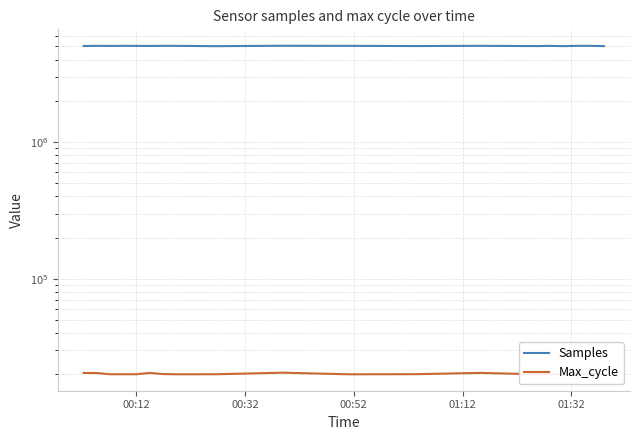

How many data points in Max_cycle are less than 20057?

10